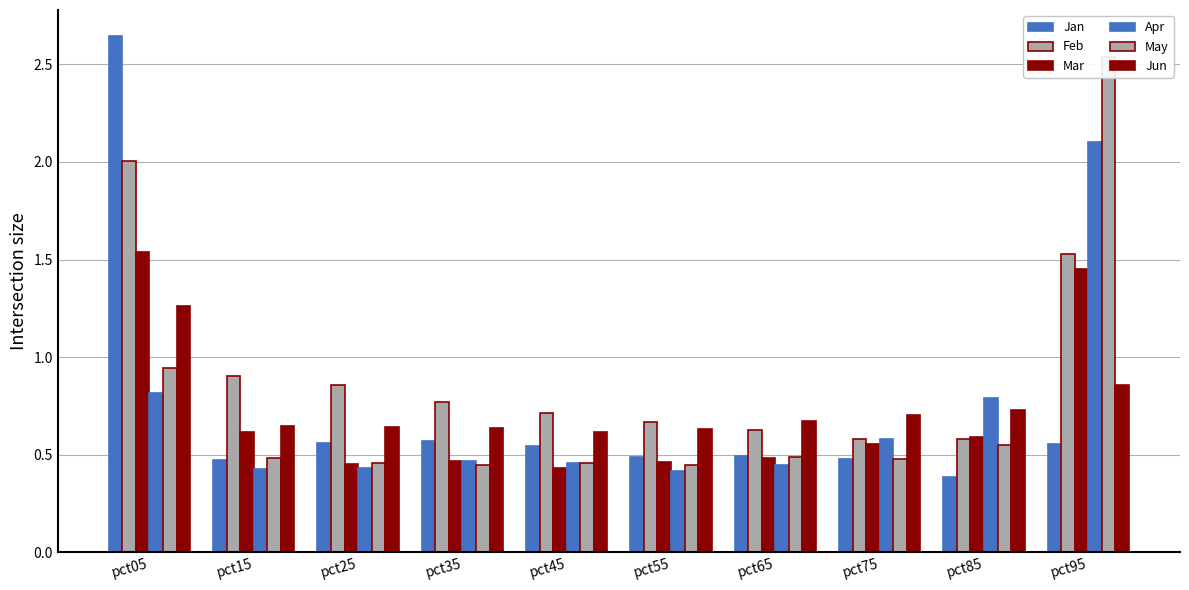

Rank the categories by Jun value from highest to lowest.

pct05, pct95, pct85, pct75, pct65, pct15, pct25, pct35, pct55, pct45